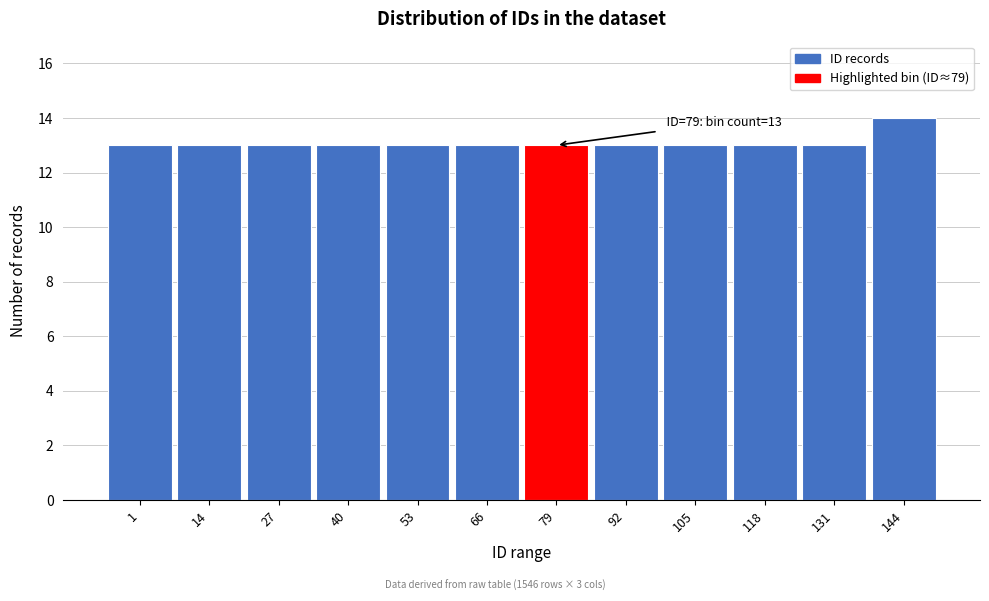

Reading left to right, what are all the values shown in this chart?

13	13	13	13	13	13	13	13	13	13	13	14